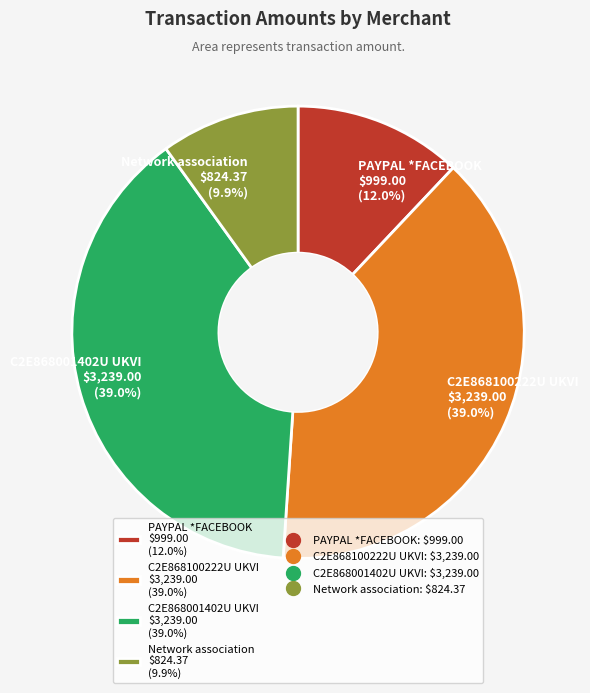

To the nearest percent, what is the difference between the largest and smallest slice percentages?

29%